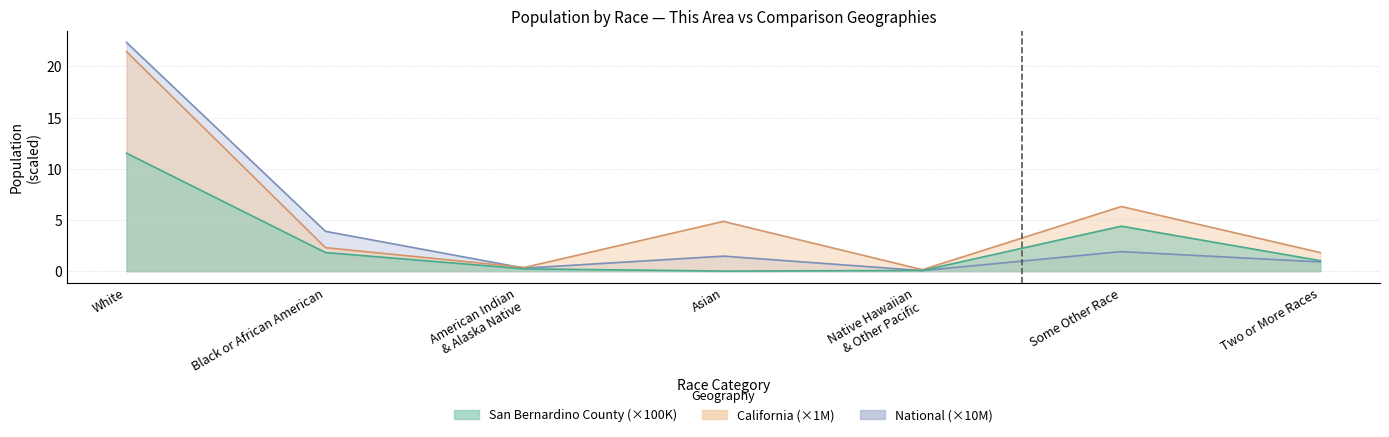

How many distinct data groups are displayed?

3